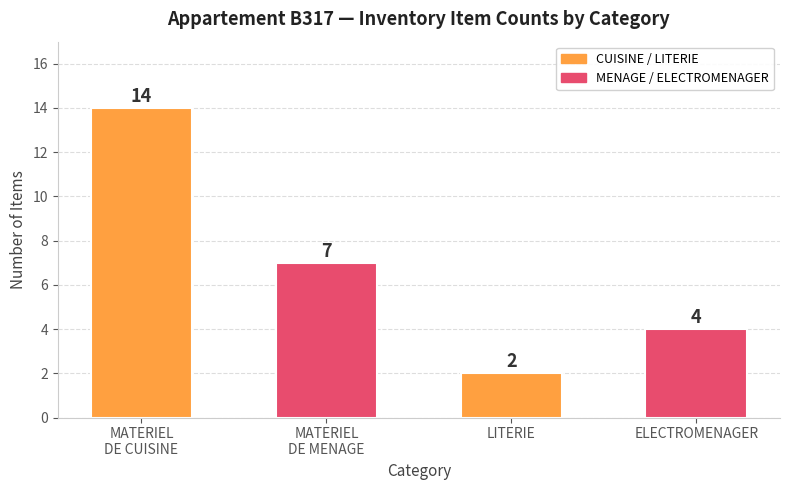

Count the number of categories in the chart.

4